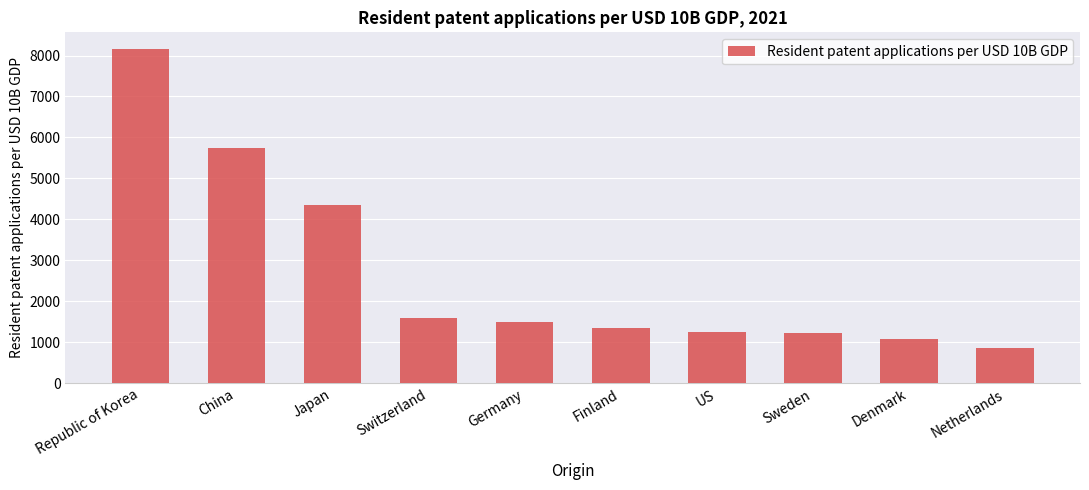

What is the maximum value shown in the chart?

8159